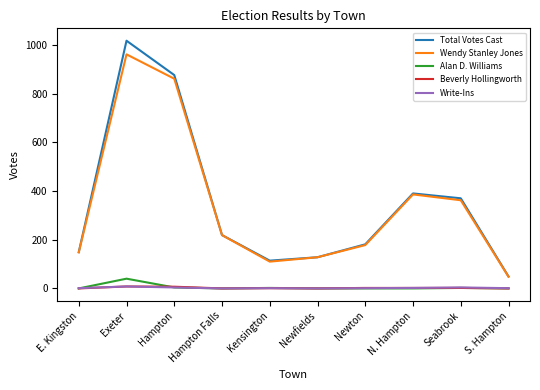

At which category is the sum across all series the highest?

Exeter